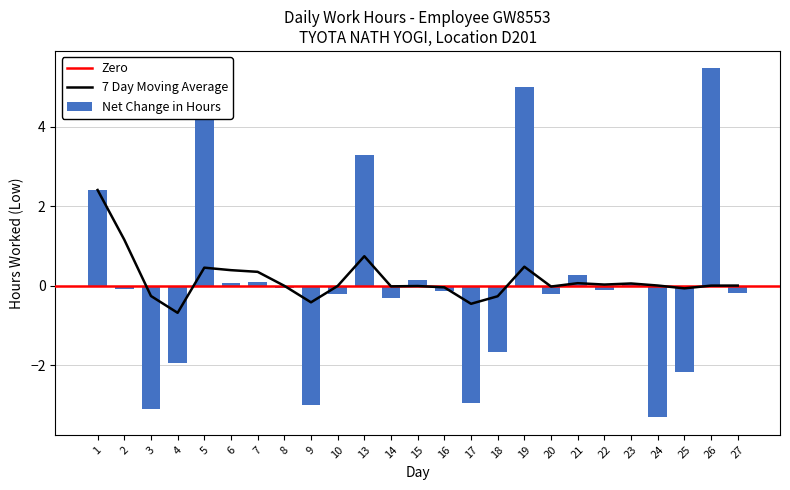

What is the minimum value for Net Change in Hours?

-3.3